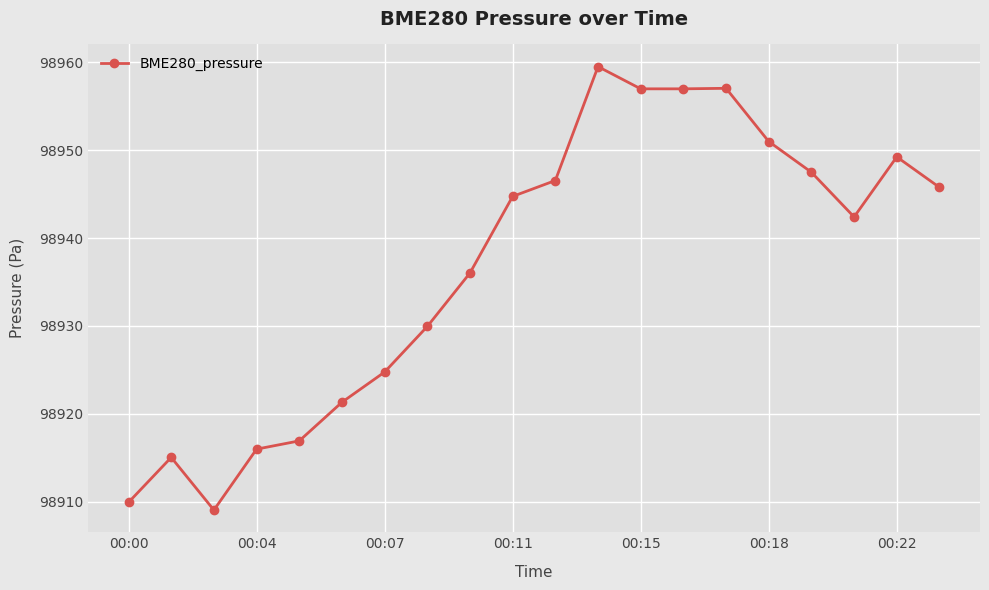

What is the sum of all values?

1978736.7